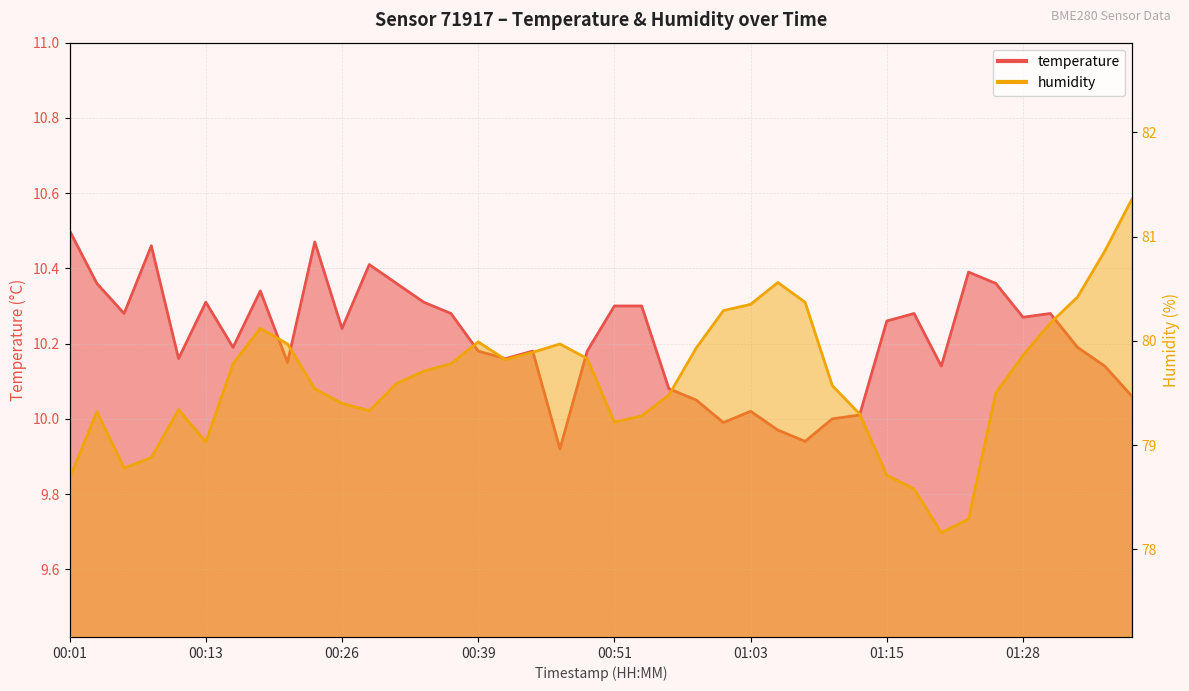

Where is the first local maximum for temperature?

00:08